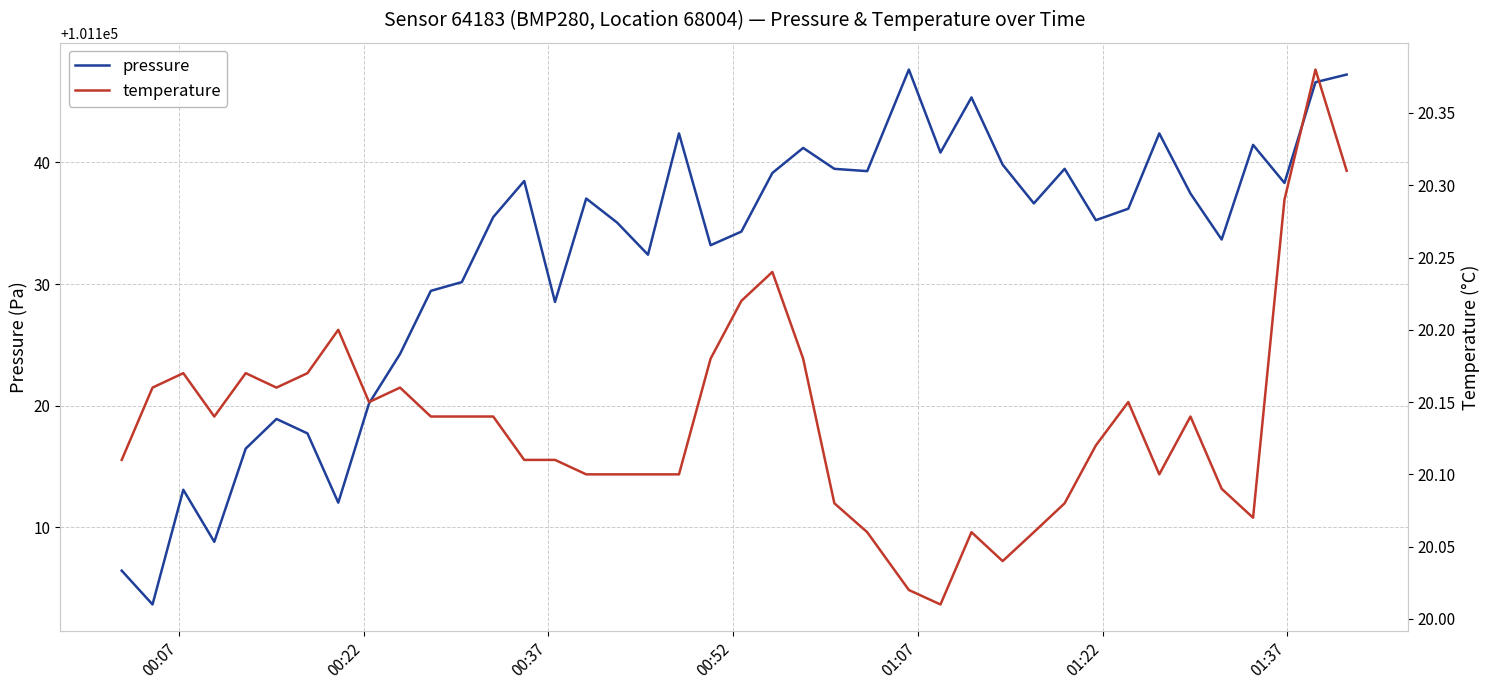

Which series has the largest total across all categories?

pressure